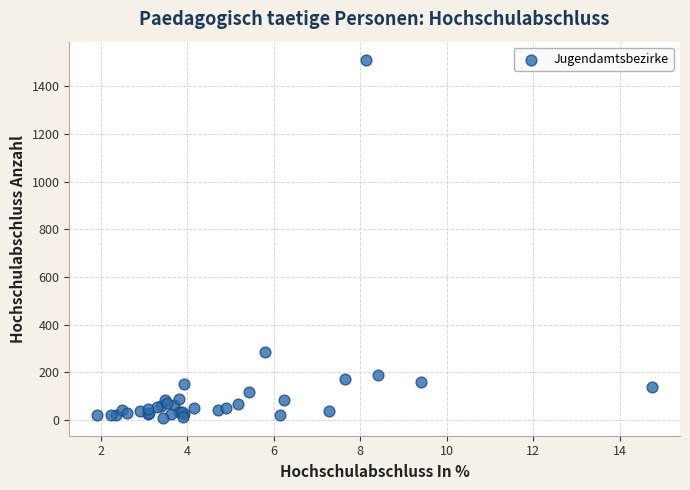

What Y value in the scatter plot is closest to 761?

287